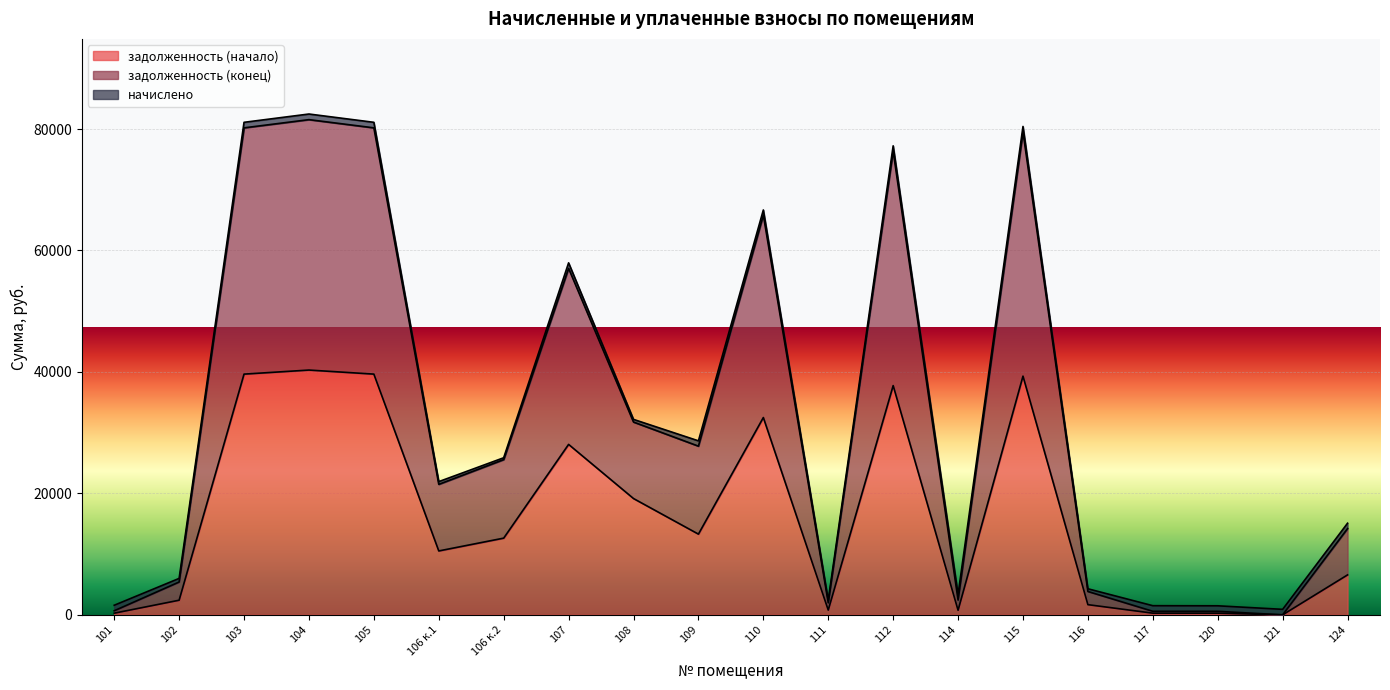

What is the label of the 3rd point from the left?

103